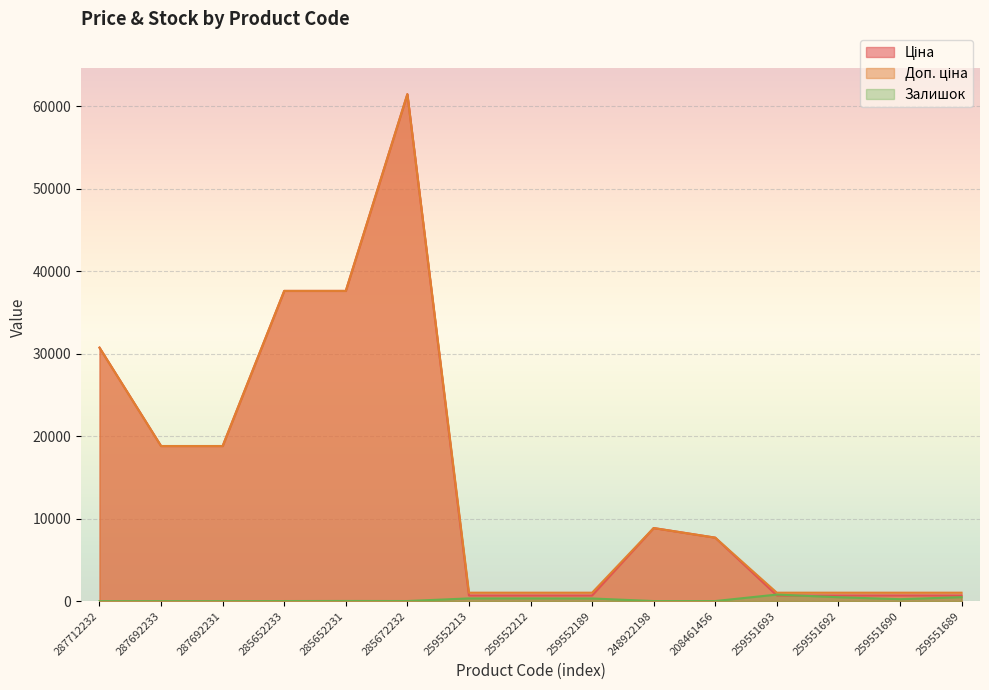

Is it true that Доп. ціна equals 618.8 at 259551693?

False